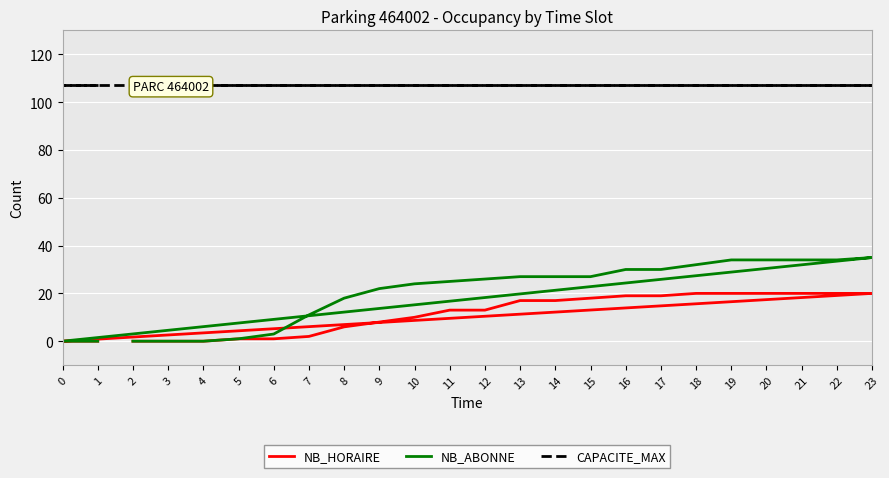

What is the average value of the NB_HORAIRE series?

11